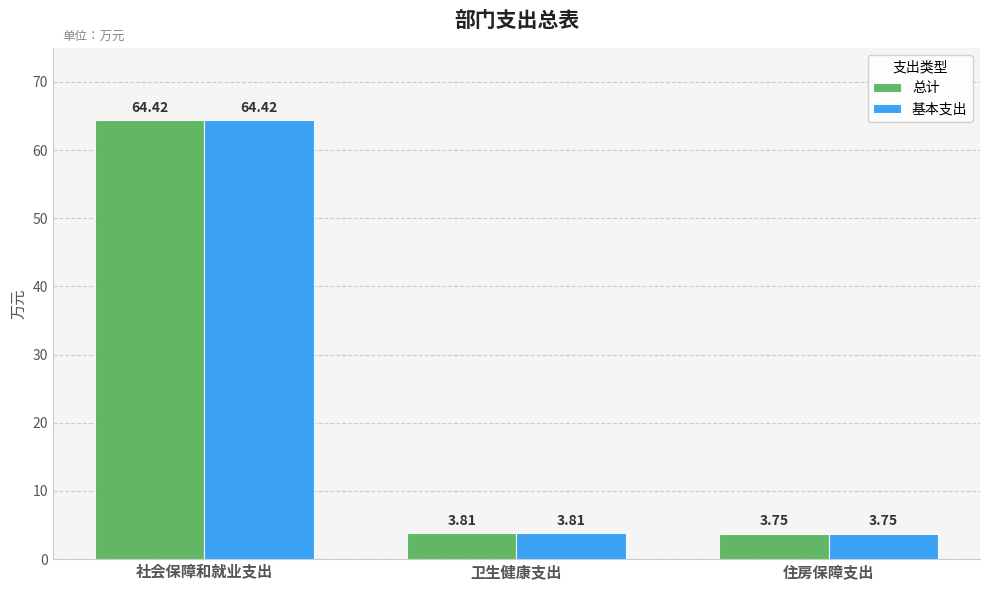

What is the sum of the 总计 values at 住房保障支出 and 卫生健康支出?

7.6